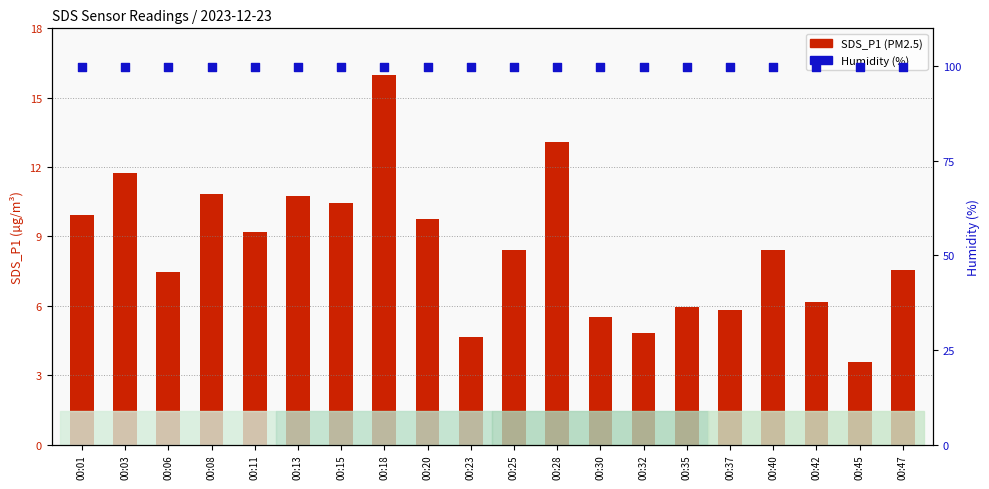

Which series contains the lowest Y value?

SDS_P1